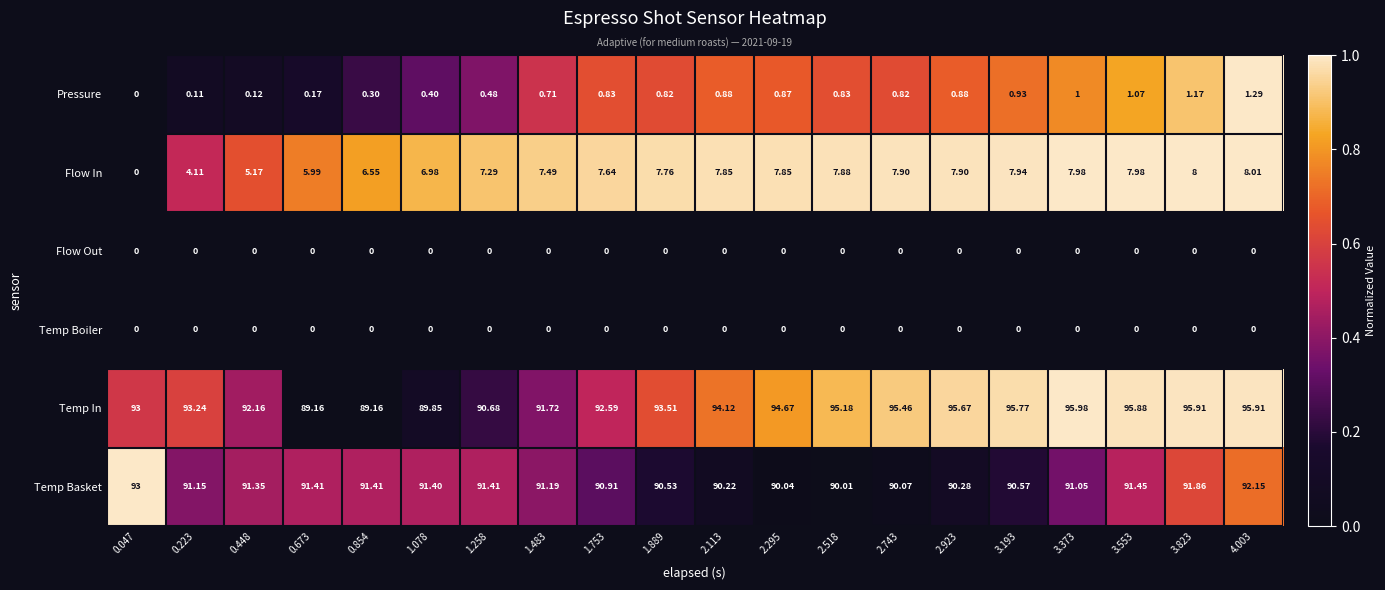

True or false: Temp Basket has a value of 1.0 at 0.047.

True